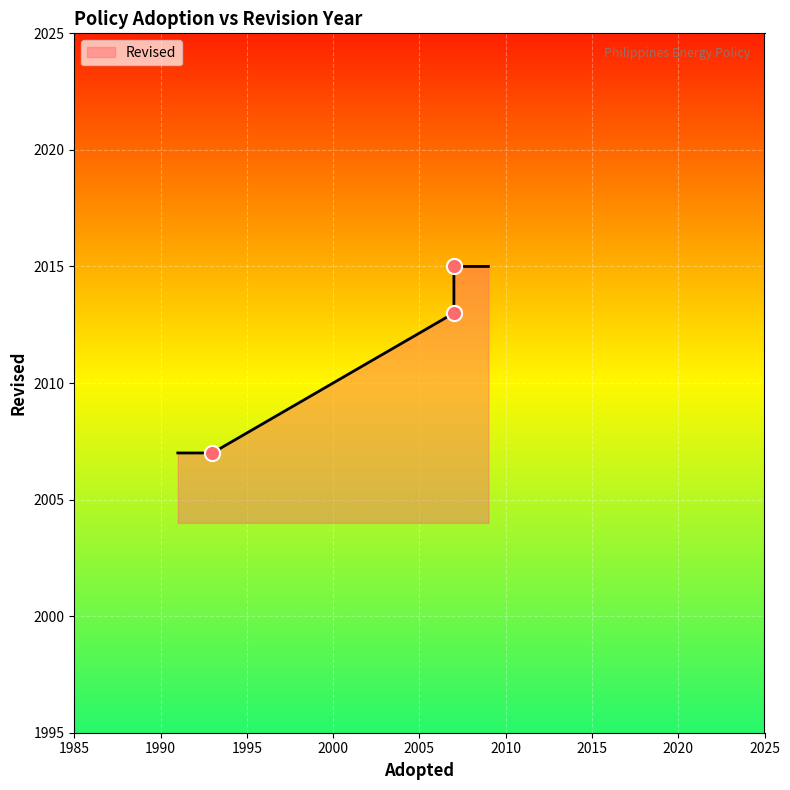

What is the change in value from PNS 2050-1-1:2007 to PNS 2050-2:2015?

+2